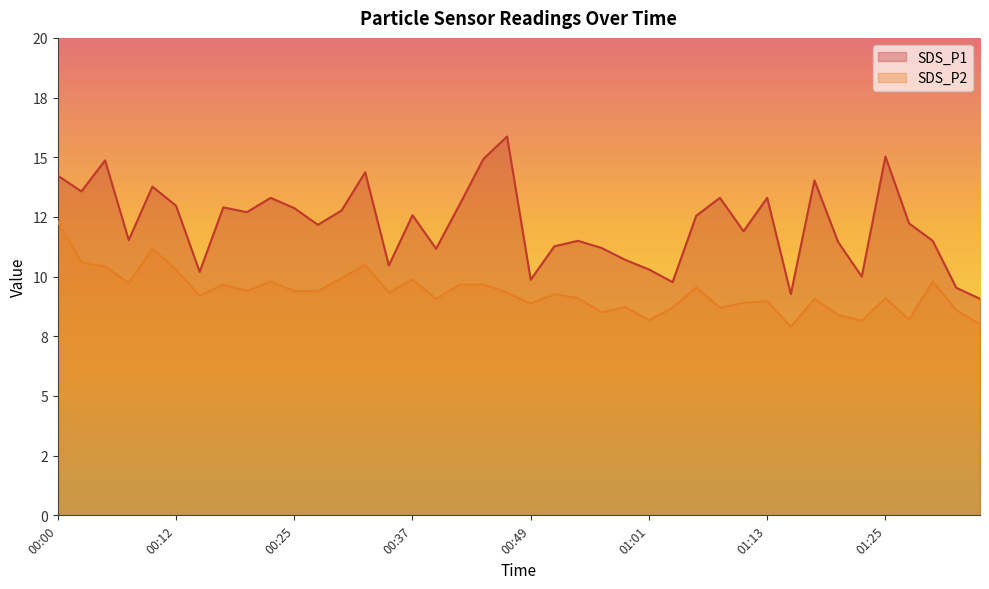

What is the difference between the highest and lowest values at 00:42?

3.4